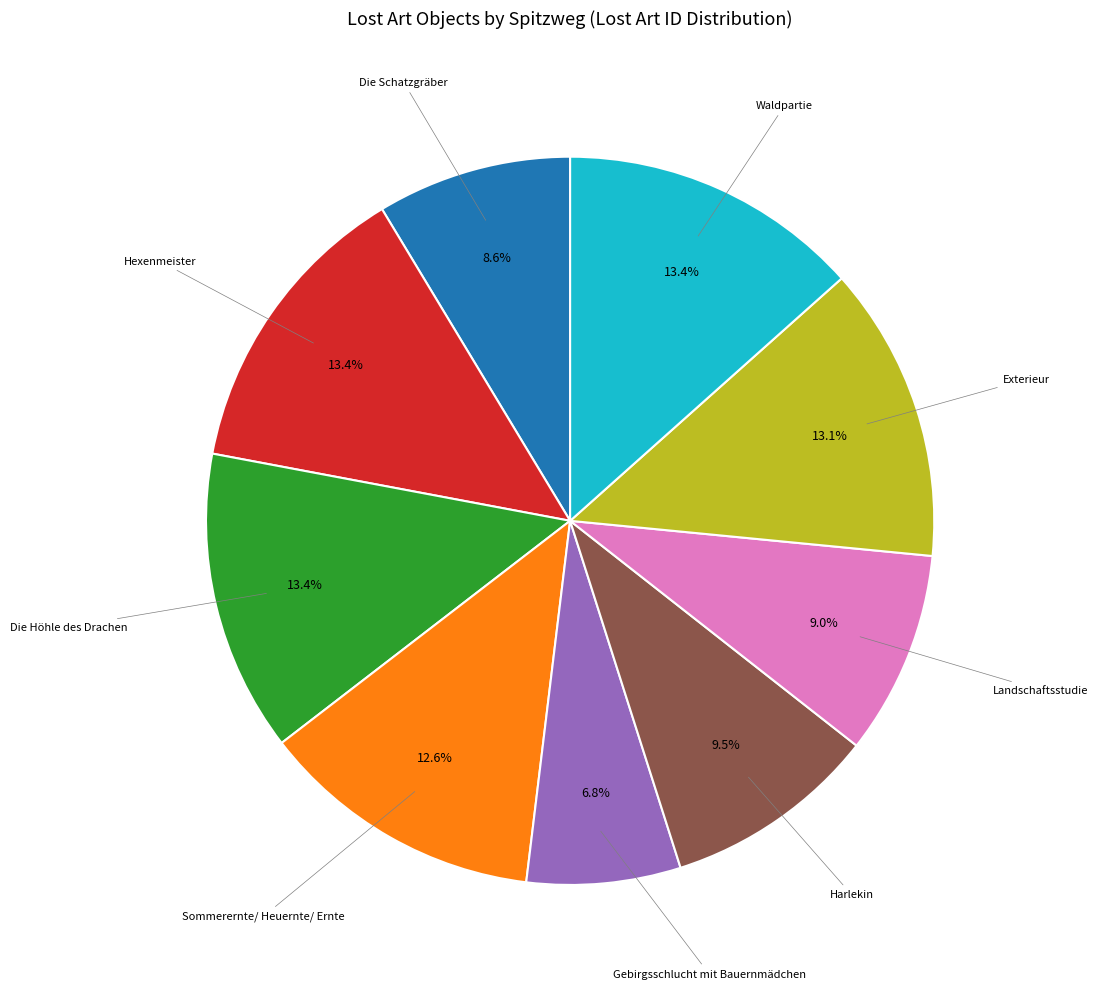

To the nearest percent, what is the average slice percentage?

11%